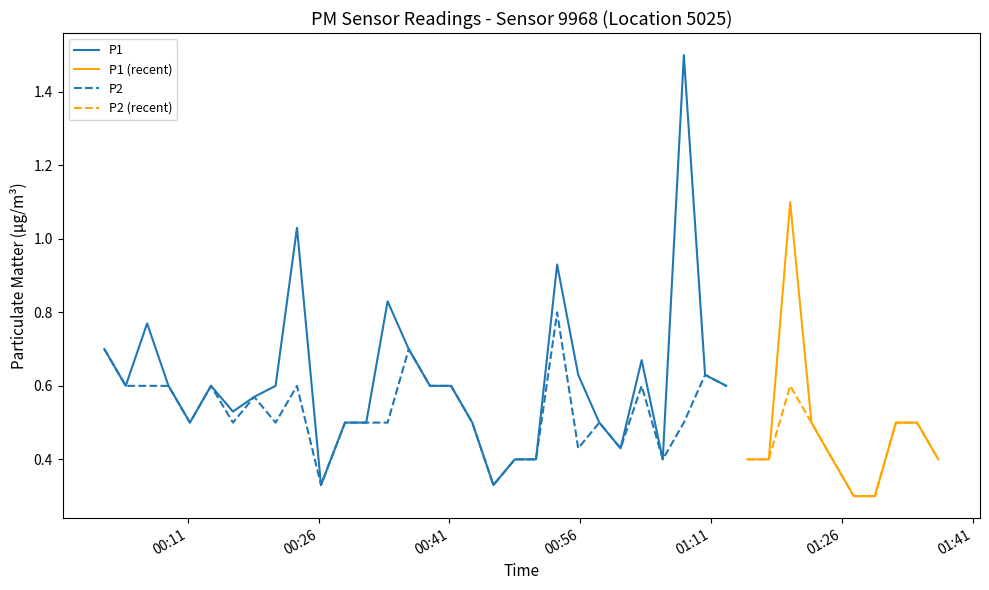

True or false: P2 and P1 intersect in this chart.

False